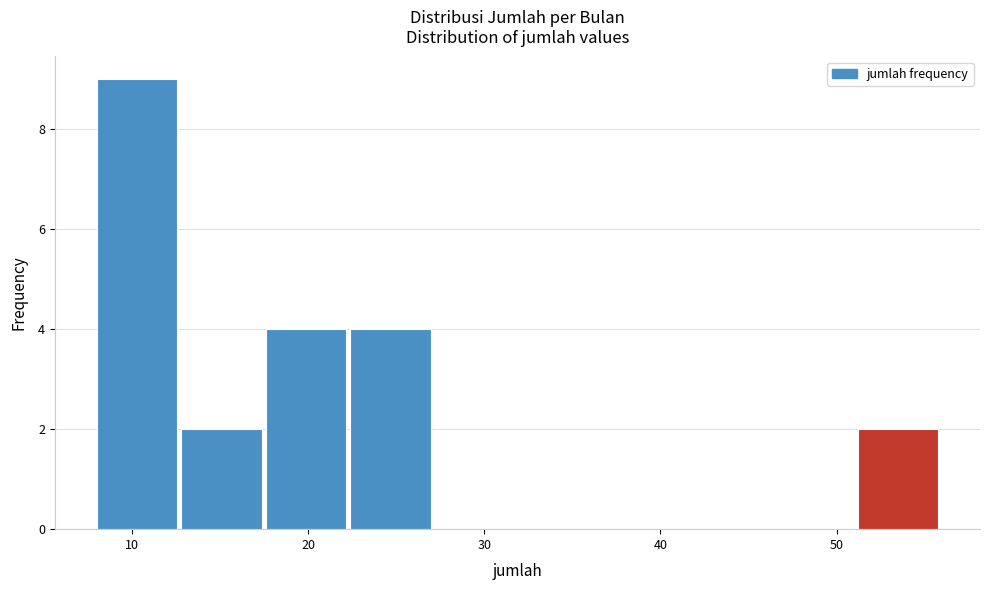

Reading left to right, list every bar in this chart as the range it spans on the x-axis followed by its height. Neither the bar edges nor the heights are printed on the chart, so give them approximately, as read against the axes.

8.0 to 12.8: 9
12.8 to 17.6: 2
17.6 to 22.4: 4
22.4 to 27.2: 4
27.2 to 32.0: 0
32.0 to 36.8: 0
36.8 to 41.6: 0
41.6 to 46.4: 0
46.4 to 51.2: 0
51.2 to 56.0: 2